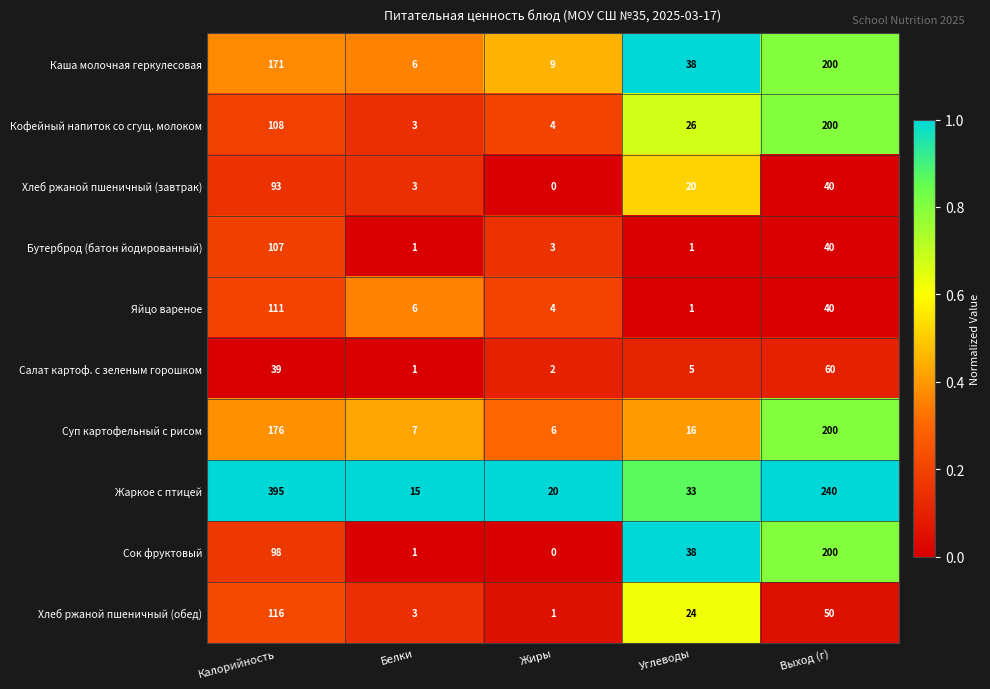

At which category is the sum across all series the highest?

Калорийность